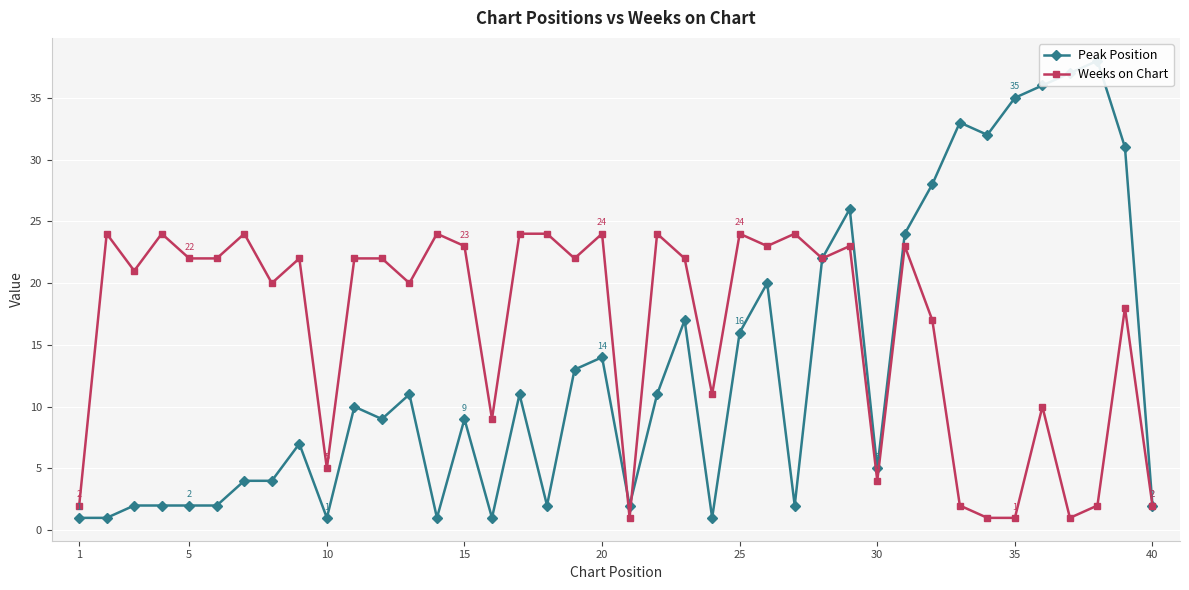

What is the sum of the Weeks on Chart values at 15 and 25?

47